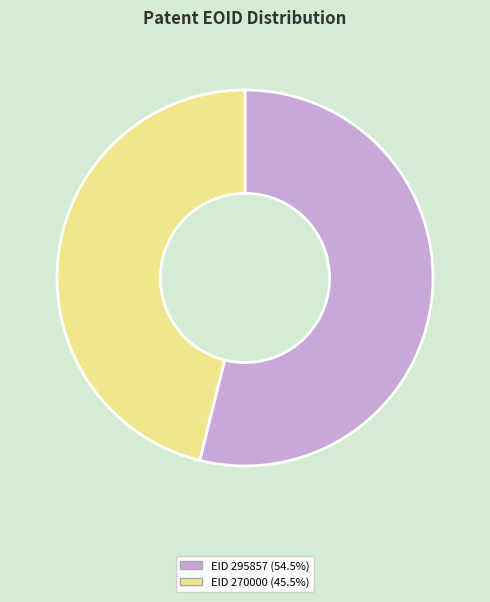

Does any single category account for the majority?

Yes